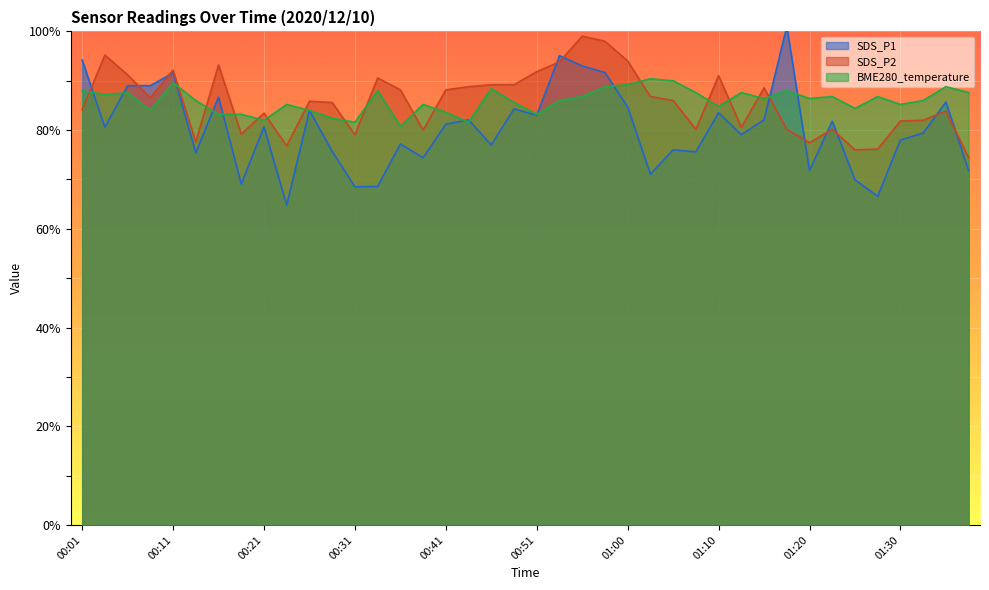

True or false: BME280_temperature has more than 1 points higher than both neighbors.

True